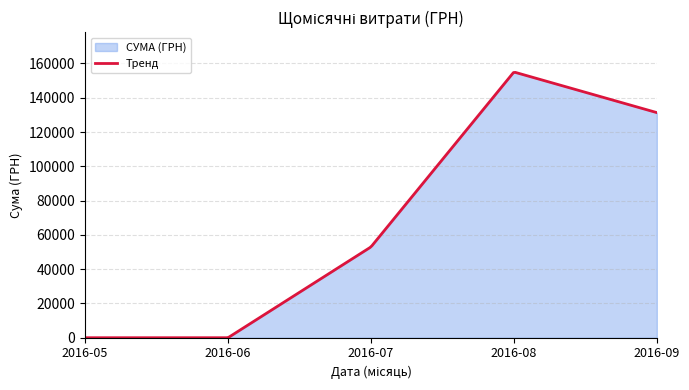

What is the difference between the maximum and minimum values?

154790.2